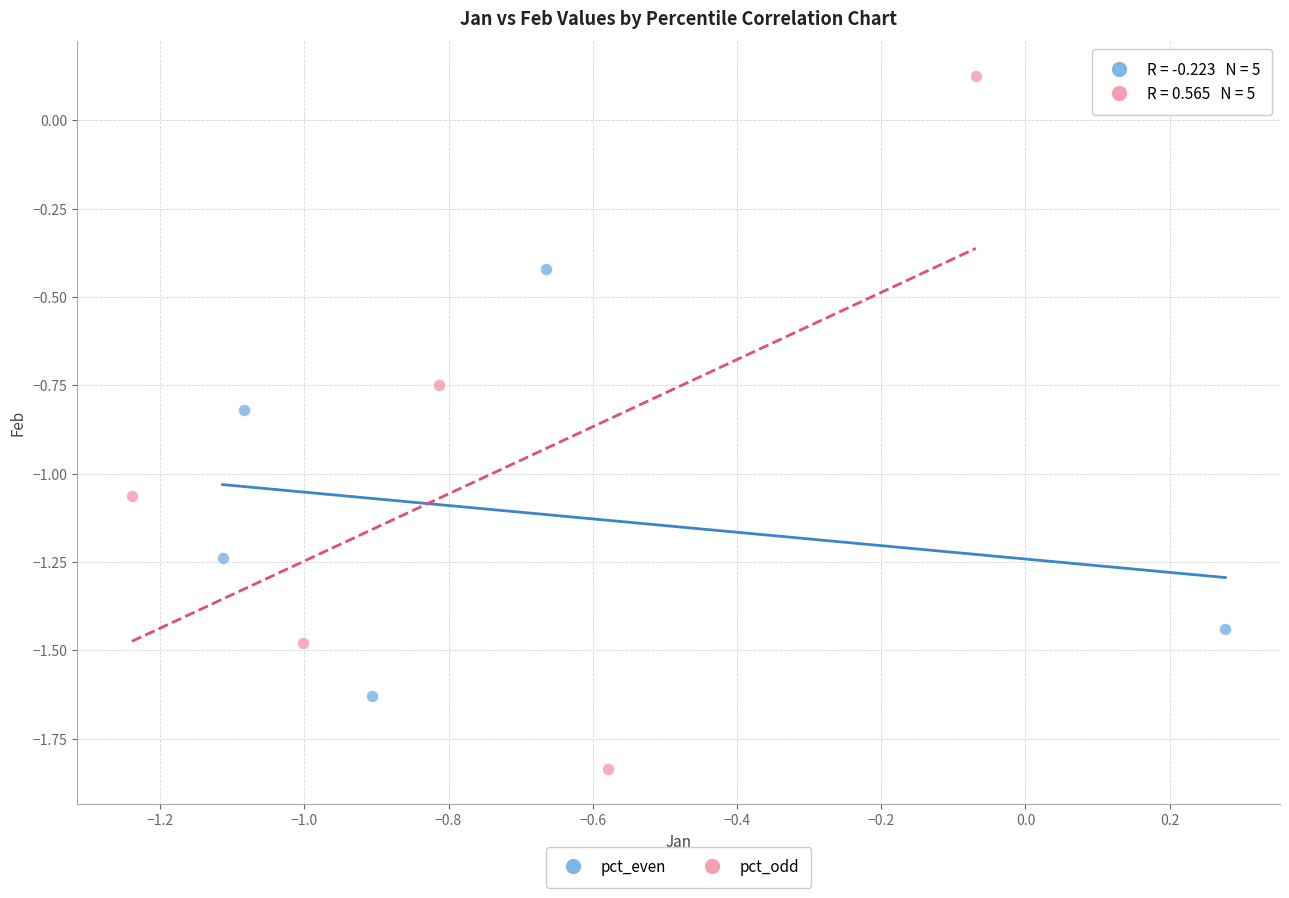

Which series has the widest spread of Y values?

pct_odd